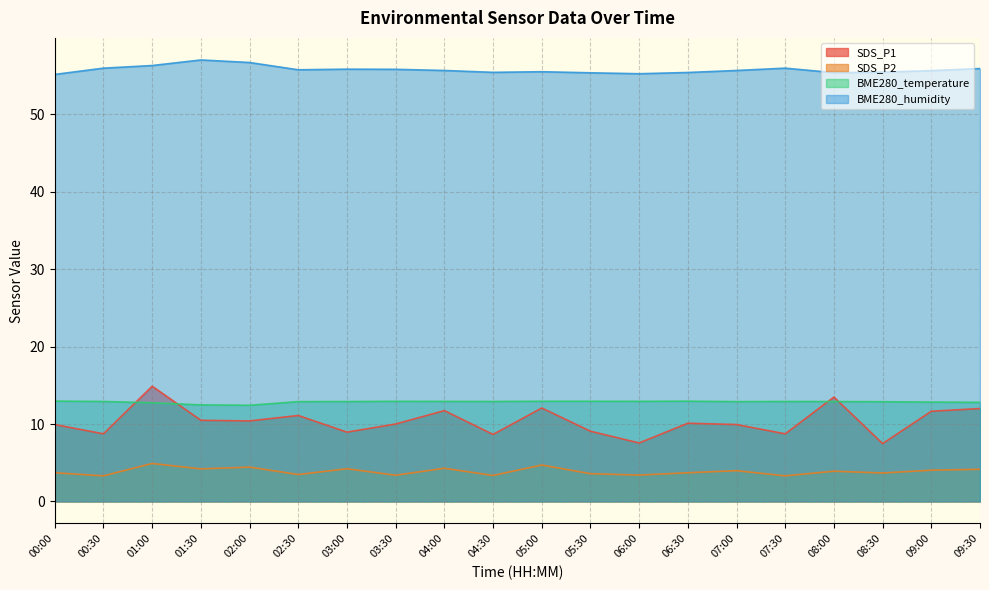

What is the value of the BME280_humidity point at the 6th from the left?

55.8